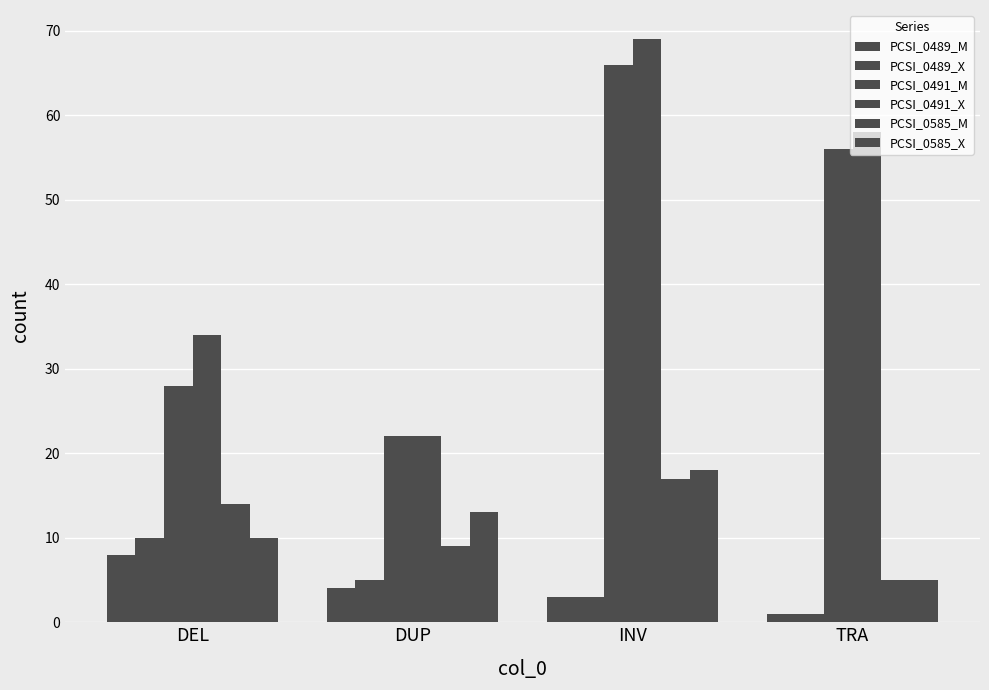

Reading left to right, transcribe all the data shown in this chart.

PCSI_0489_M: DEL=8	DUP=4	INV=3	TRA=1
PCSI_0489_X: DEL=10	DUP=5	INV=3	TRA=1
PCSI_0491_M: DEL=28	DUP=22	INV=66	TRA=56
PCSI_0491_X: DEL=34	DUP=22	INV=69	TRA=58
PCSI_0585_M: DEL=14	DUP=9	INV=17	TRA=5
PCSI_0585_X: DEL=10	DUP=13	INV=18	TRA=5